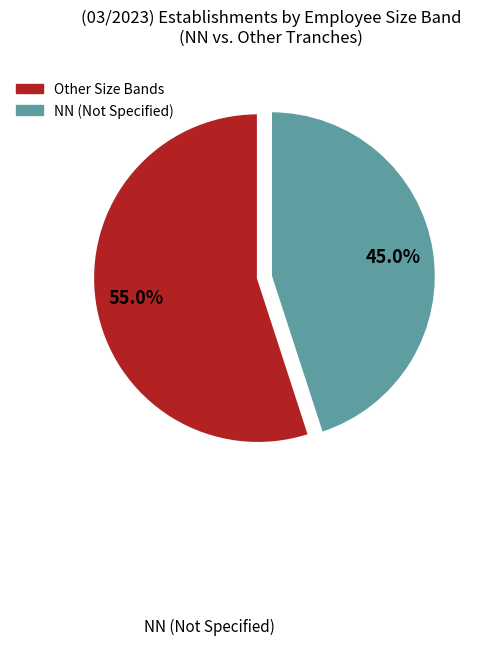

Is there a majority slice in this chart?

Yes